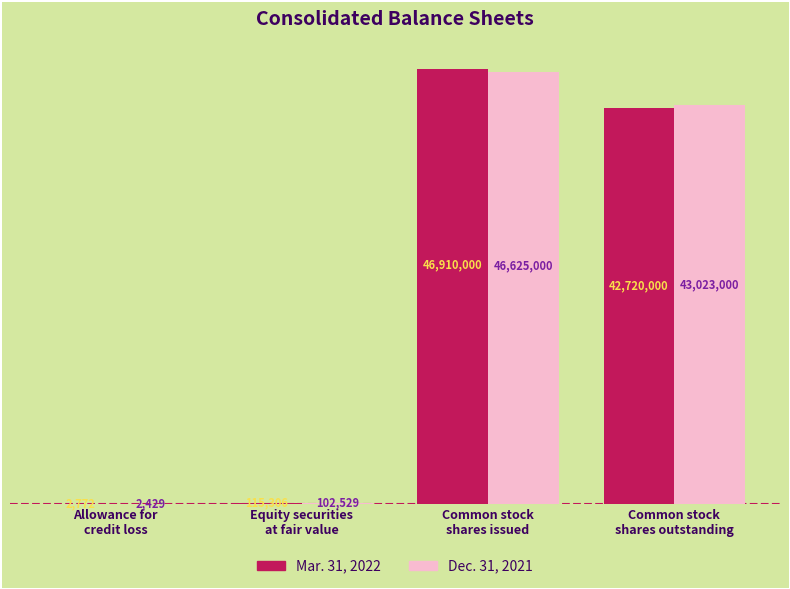

What are all the series names shown in the legend?

Mar. 31, 2022, Dec. 31, 2021